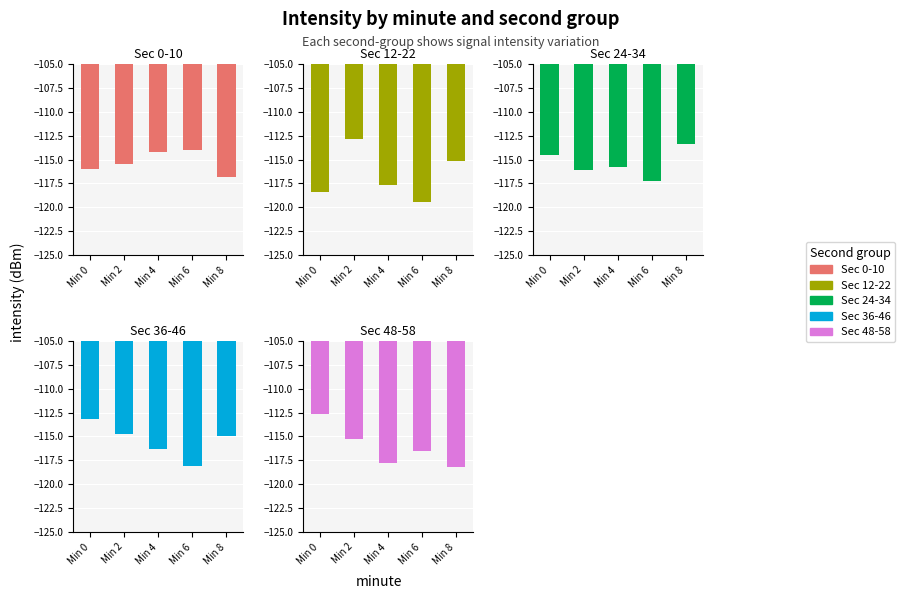

What is the value of the Sec 0-10 bar at the 5th from the left?

-116.8